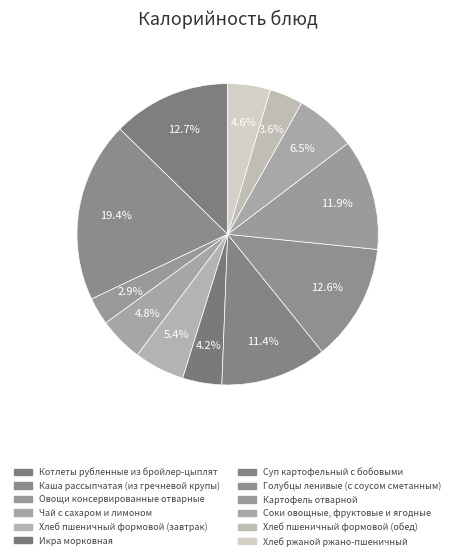

True or false: Чай с сахаром и лимоном accounts for 5% of the total.

True